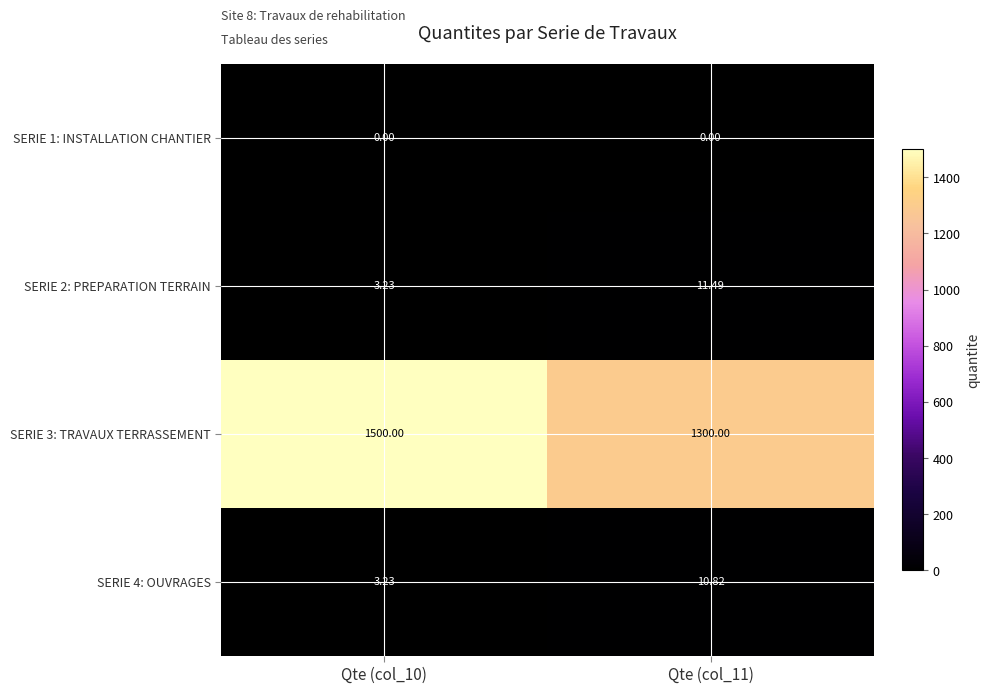

List the series in order of their peak value, lowest first.

SERIE 1: INSTALLATION CHANTIER, SERIE 4: OUVRAGES, SERIE 2: PREPARATION TERRAIN, SERIE 3: TRAVAUX TERRASSEMENT